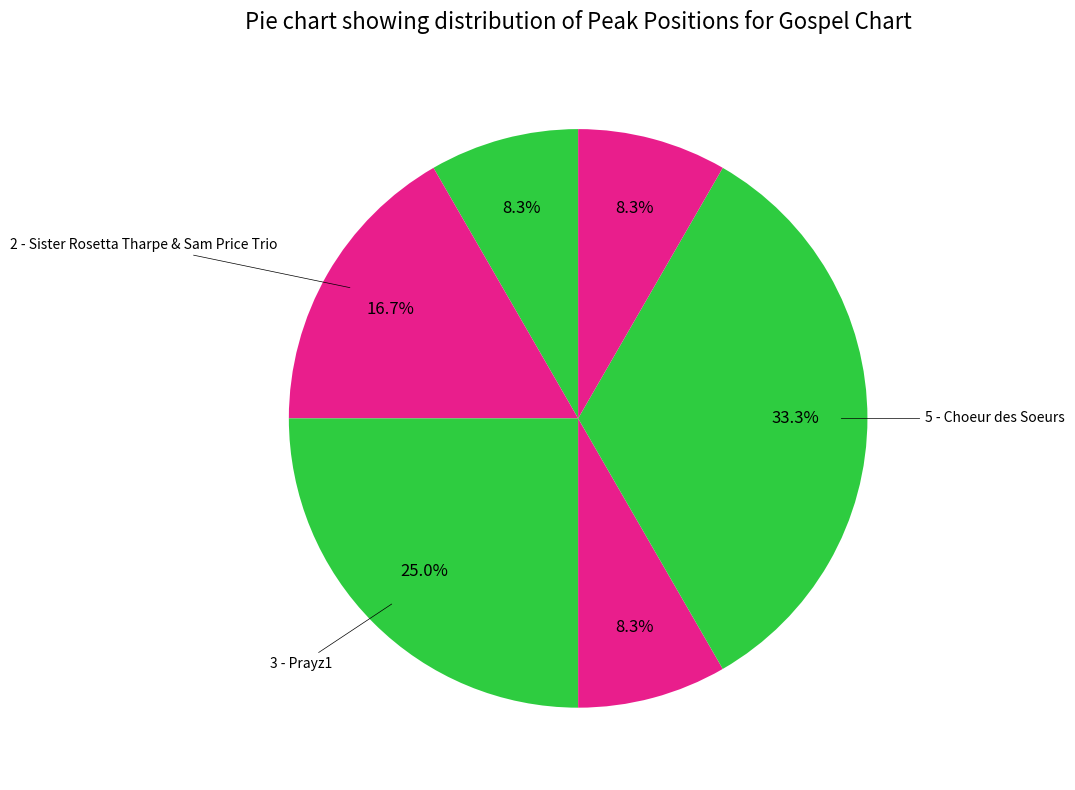

Count the number of slices in the pie.

6